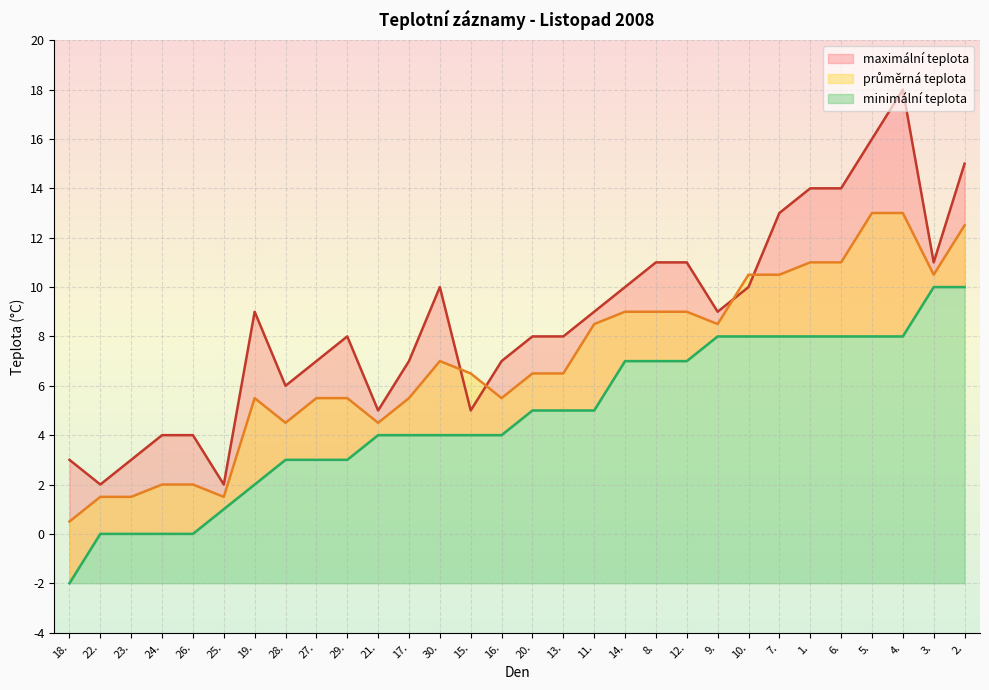

Does the chart display data point markers on the line(s)?

No